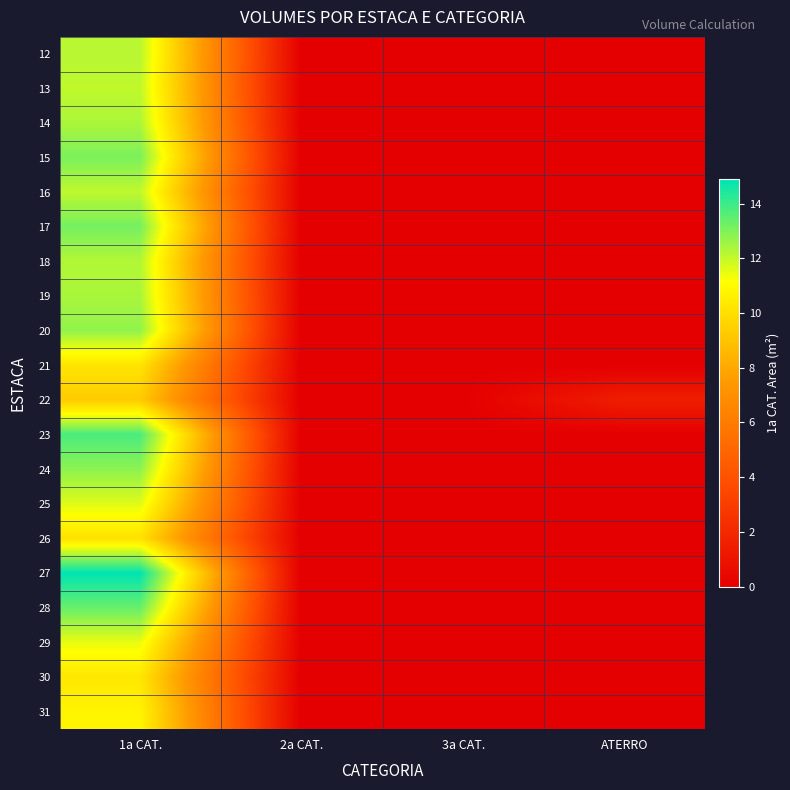

At how many categories does at least one series exceed 2?

1